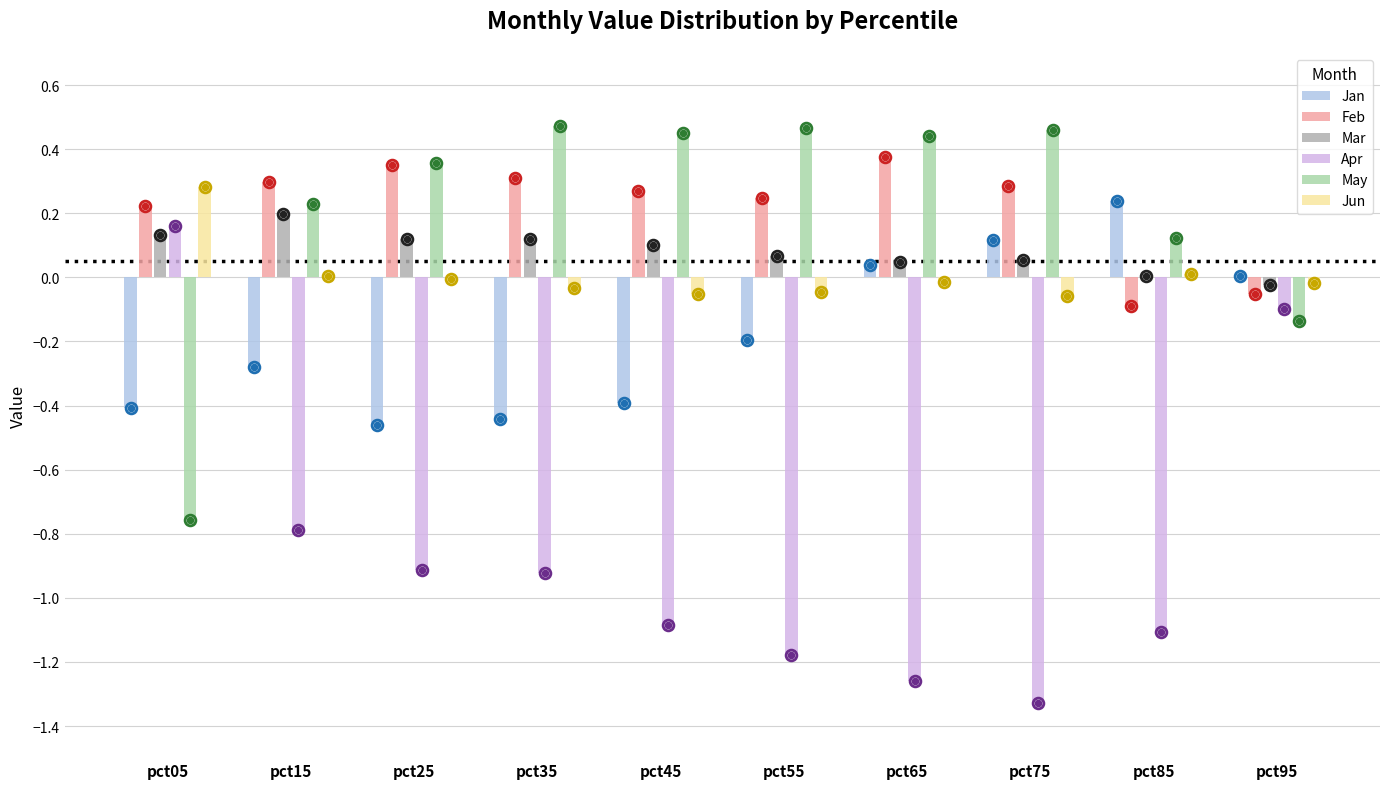

Which series has the widest spread of Y values?

Apr